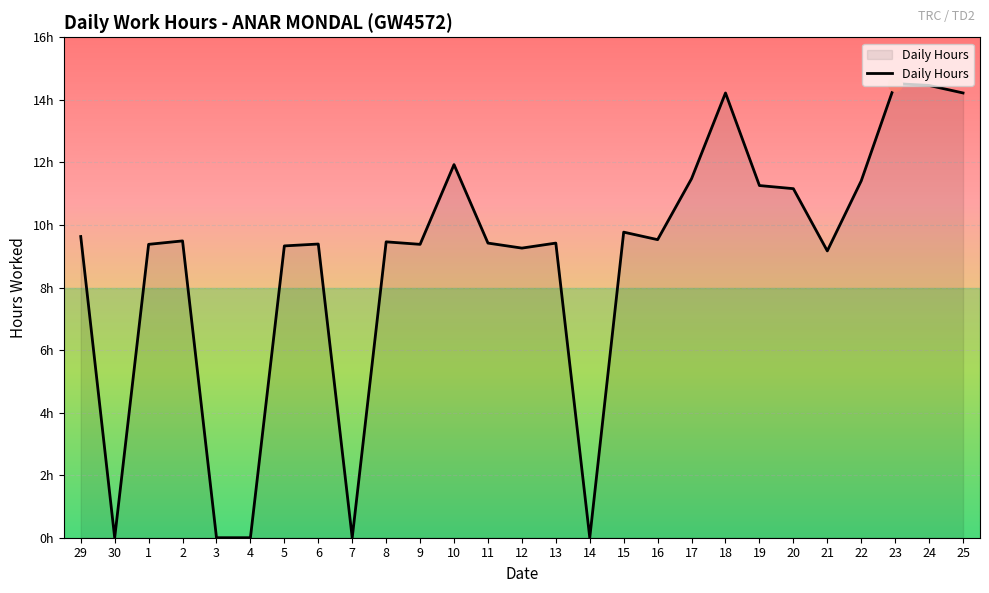

Reading left to right, extract all data points from this chart.

29=9.6	30=0.0	1=9.4	2=9.5	3=0.0	4=0.0	5=9.3	6=9.4	7=0.0	8=9.5	9=9.4	10=11.9	11=9.4	12=9.3	13=9.4	14=0.0	15=9.8	16=9.5	17=11.5	18=14.2	19=11.3	20=11.2	21=9.2	22=11.4	23=14.5	24=14.5	25=14.2